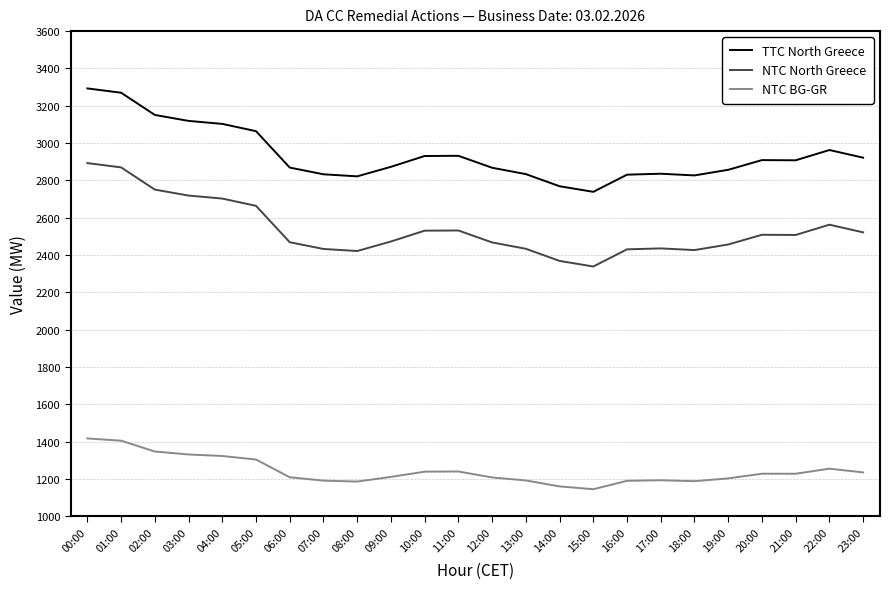

True or false: TTC North Greece and NTC BG-GR intersect in this chart.

False